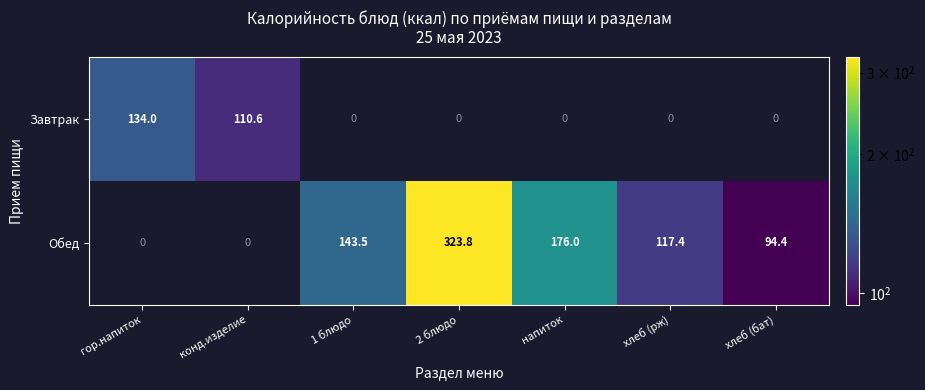

What is the sum of the Обед values at напиток and хлеб (бат)?

270.4